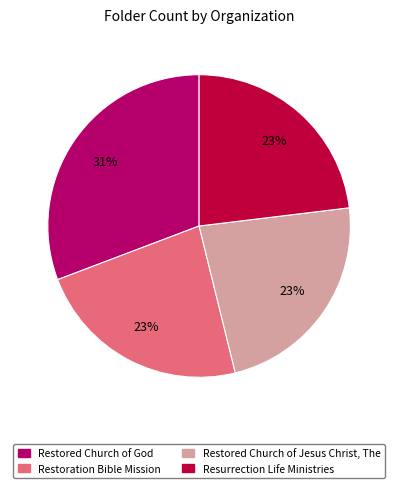

Is it true that Restoration Bible Mission is 38% of the pie?

False